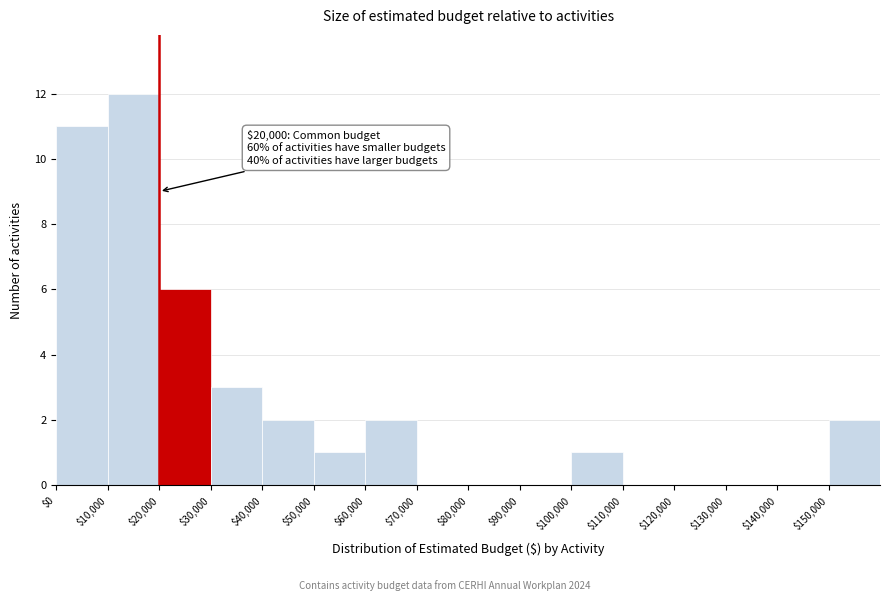

Which range on the x-axis has the tallest bar?

10000 to 20000